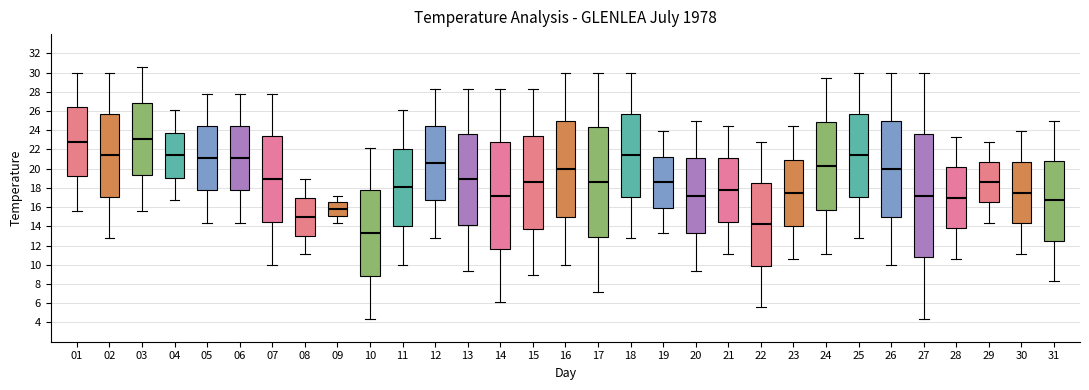

Comparing the boxes themselves (not the whiskers), which one is the tallest?

27